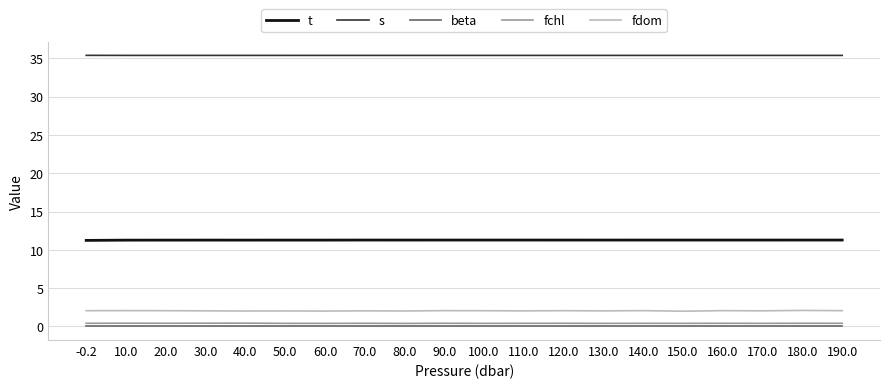

True or false: fdom and t intersect in this chart.

False